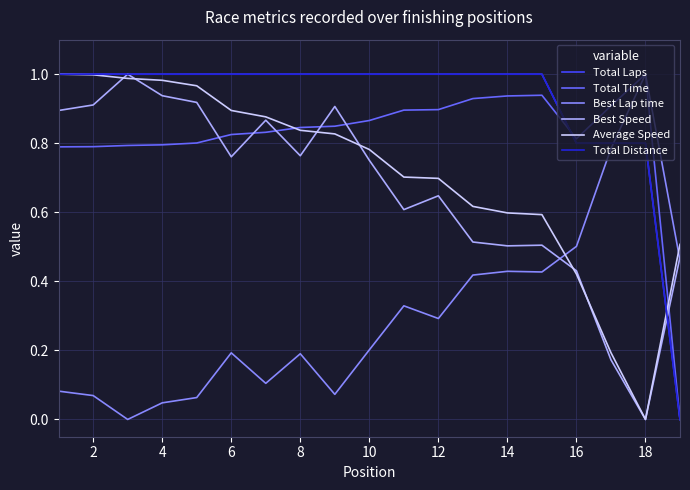

At how many categories does at least one series exceed 0?

19